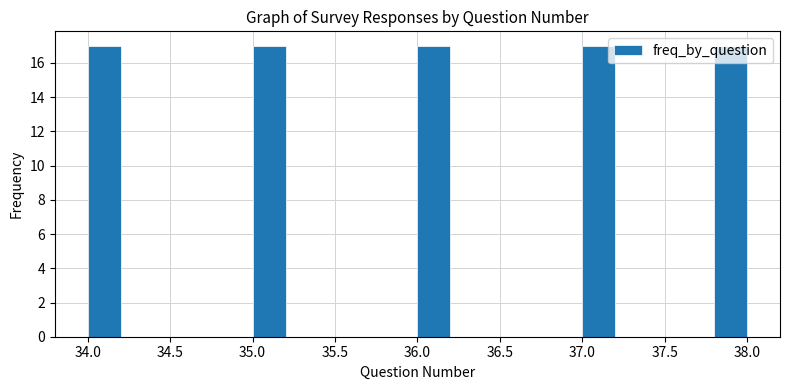

Reading left to right, list every bar in this chart as the range it spans on the x-axis followed by its height. The values are not printed on the chart, so give them approximately, as read against the axis.

34.0 to 34.2: 17
34.2 to 34.4: 0
34.4 to 34.6: 0
34.6 to 34.8: 0
34.8 to 35.0: 0
35.0 to 35.2: 17
35.2 to 35.4: 0
35.4 to 35.6: 0
35.6 to 35.8: 0
35.8 to 36.0: 0
36.0 to 36.2: 17
36.2 to 36.4: 0
36.4 to 36.6: 0
36.6 to 36.8: 0
36.8 to 37.0: 0
37.0 to 37.2: 17
37.2 to 37.4: 0
37.4 to 37.6: 0
37.6 to 37.8: 0
37.8 to 38.0: 17